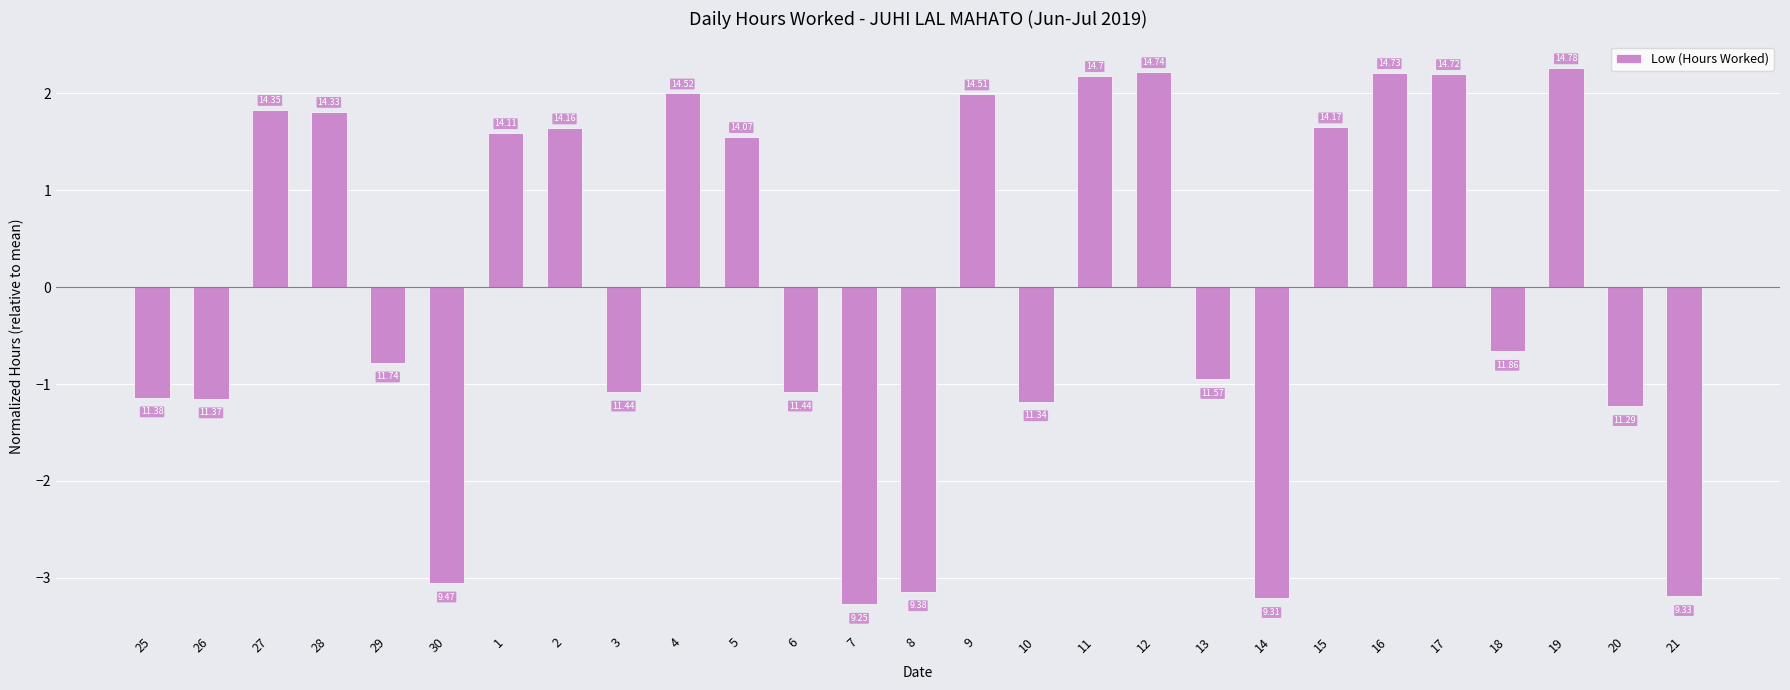

What position from the left is 4?

10